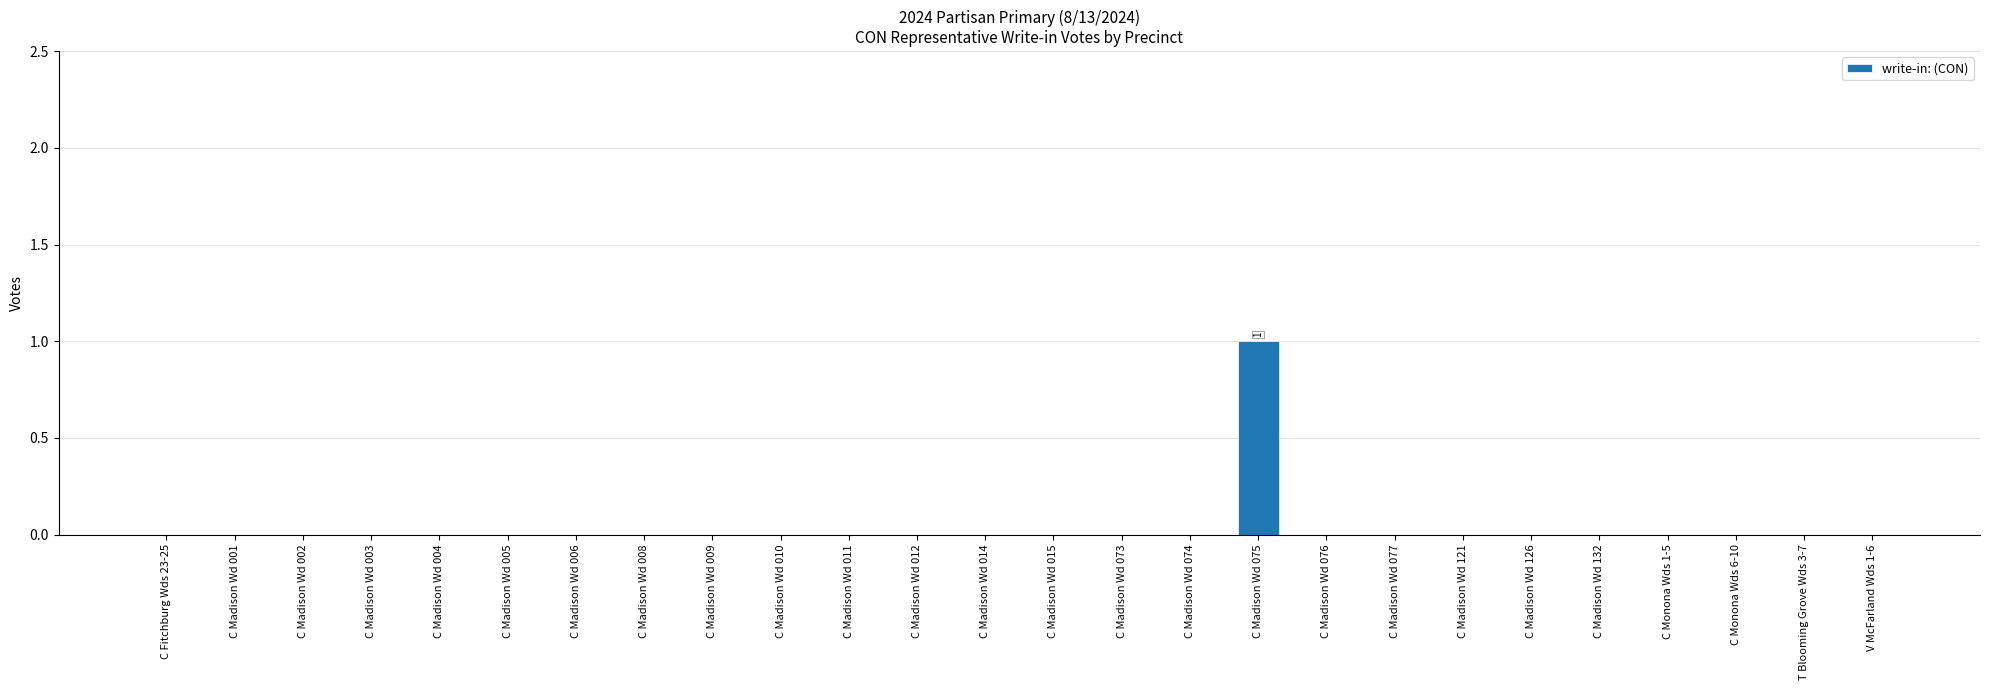

What is the approximate value at C Madison Wd 075?

1